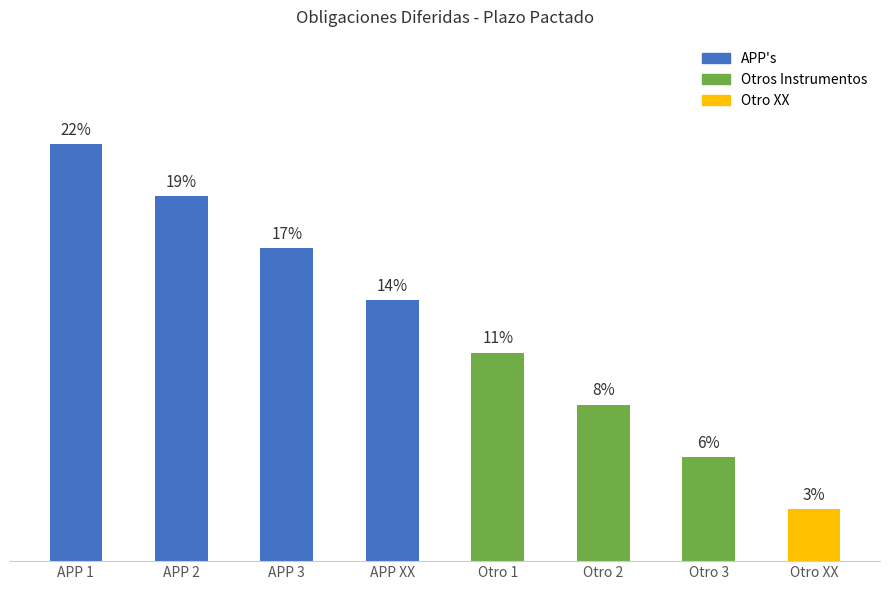

Does the chart contain stacked bars?

No